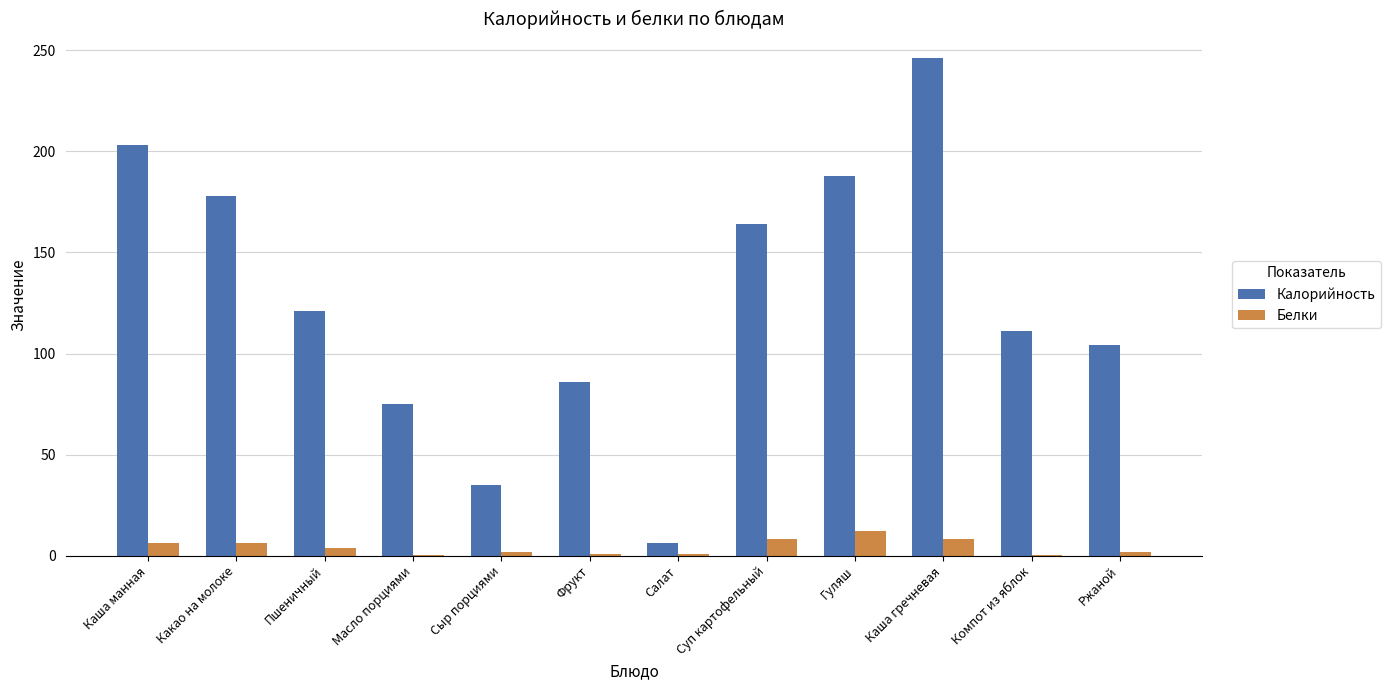

What is the sum of all Калорийность values?

1517.0